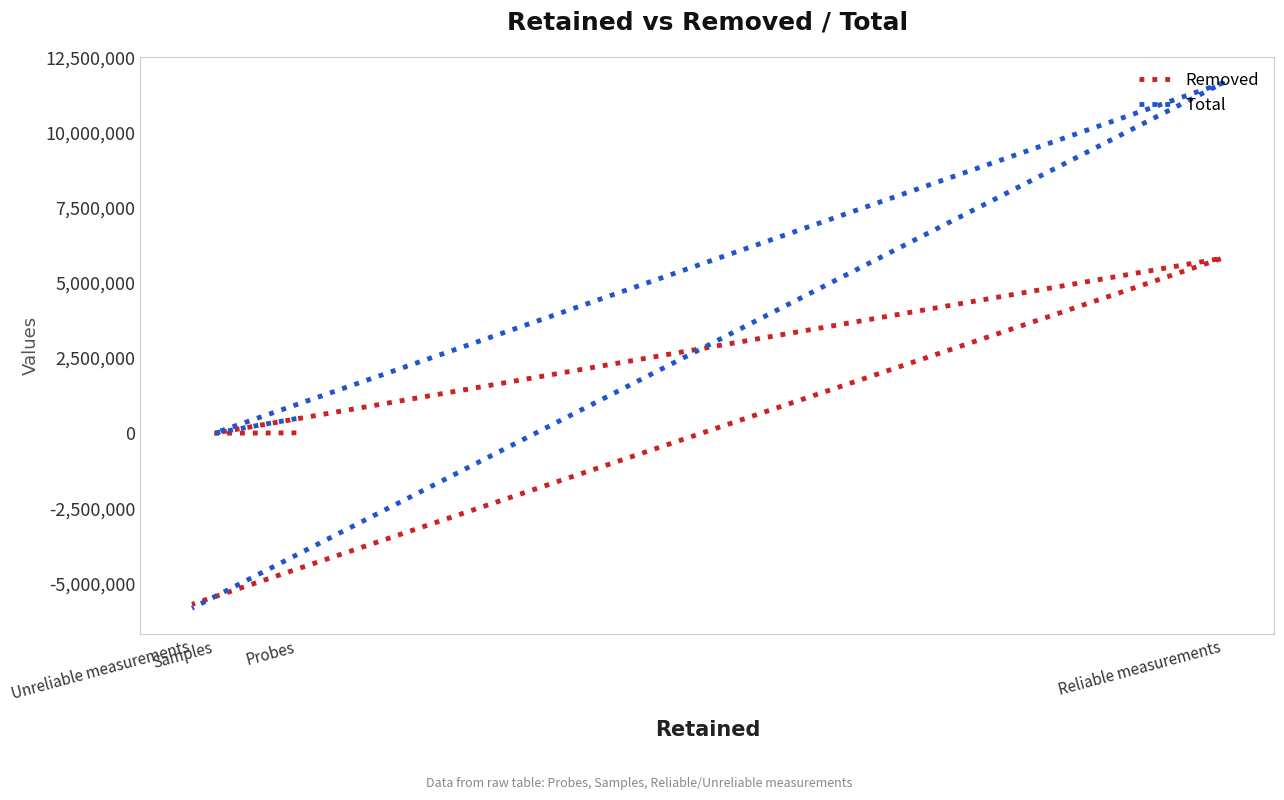

Which series has the largest total across all categories?

Total